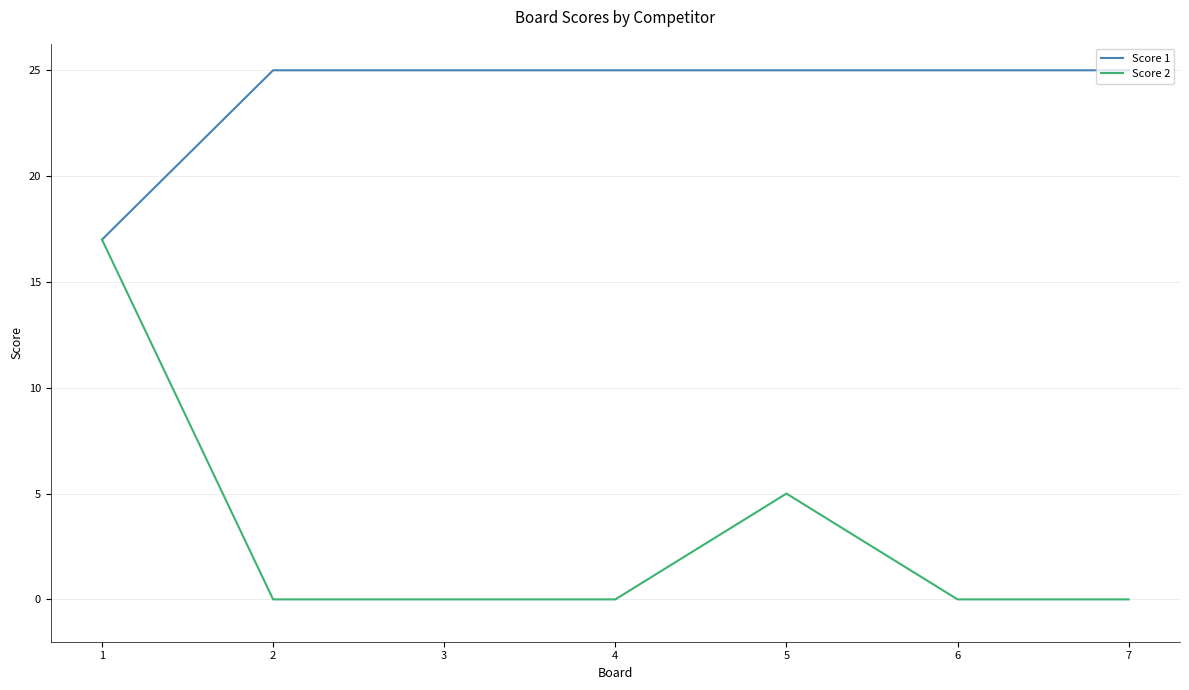

The Score 2 series shows -5 at 3. True or false?

False